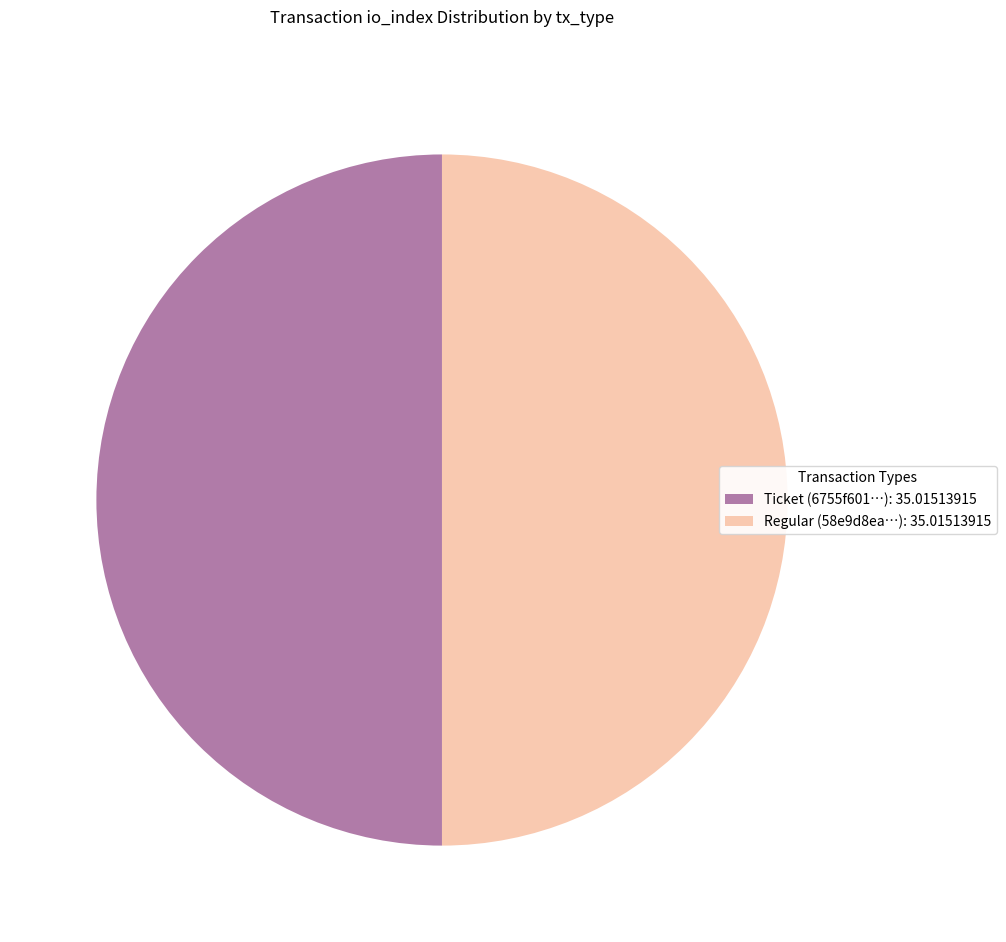

Do Regular (58e9d8ea…): 35.01513915 and Ticket (6755f601…): 35.01513915 together represent more than half of the pie?

Yes